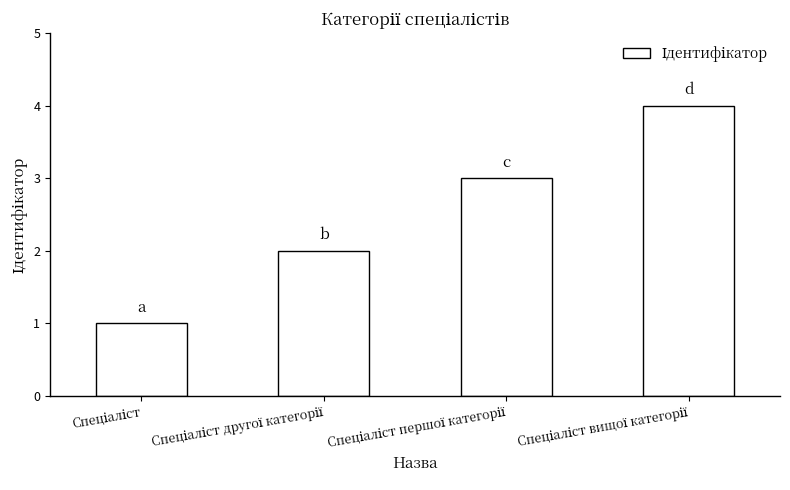

How many bars are there in total?

4